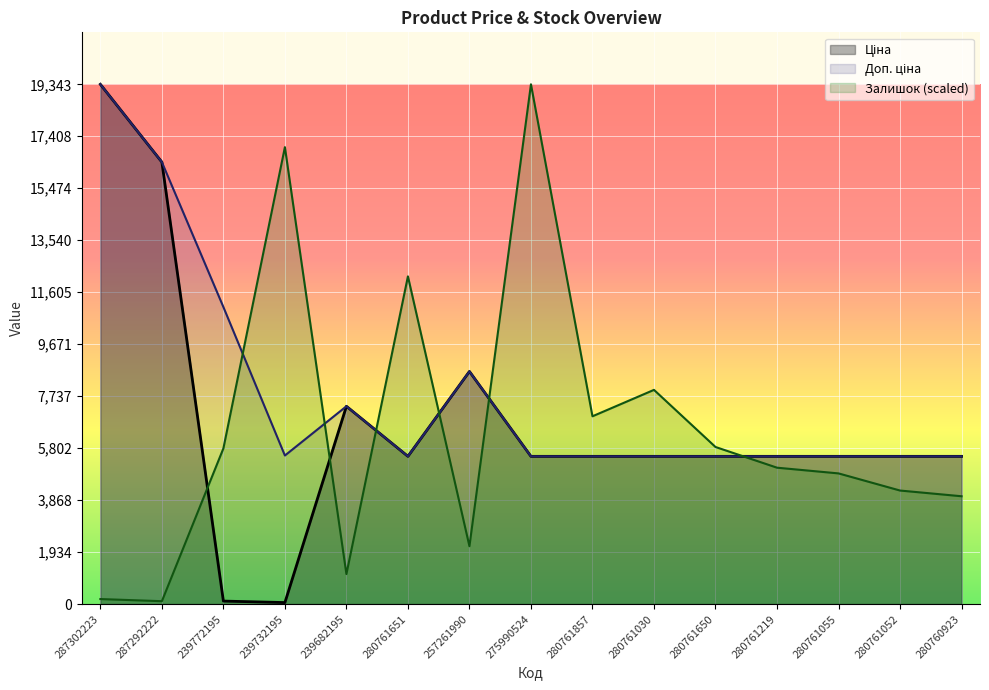

The Залишок series shows 1581.0 at 280761650. True or false?

False